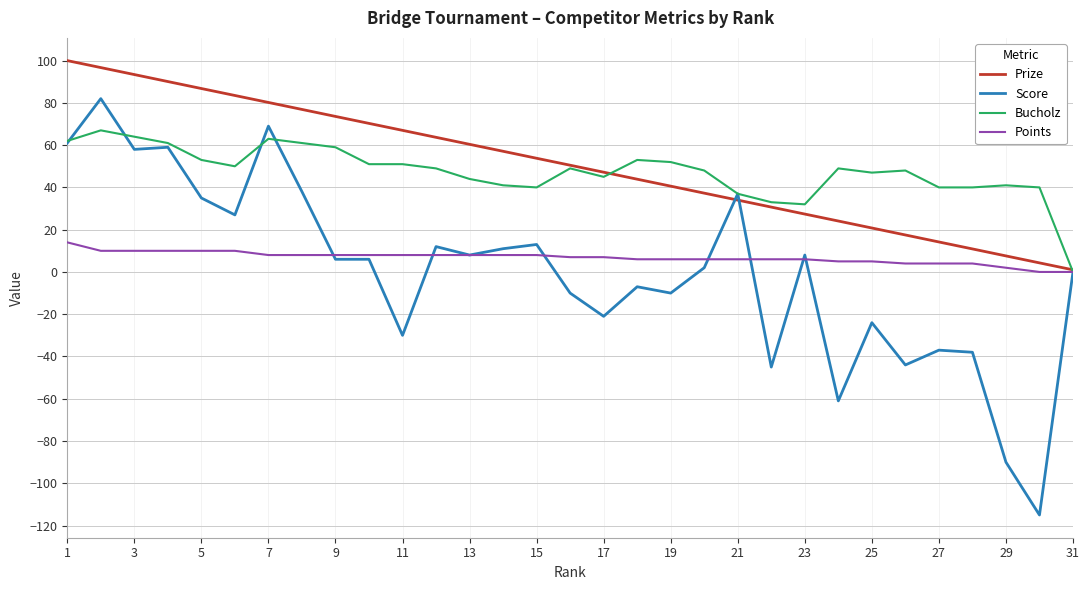

List the series in order of their peak value, lowest first.

Points, Bucholz, Score, Prize